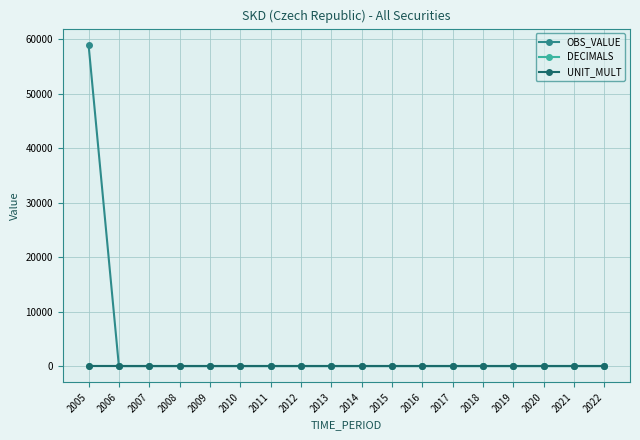

At which category is the sum across all series the highest?

2005